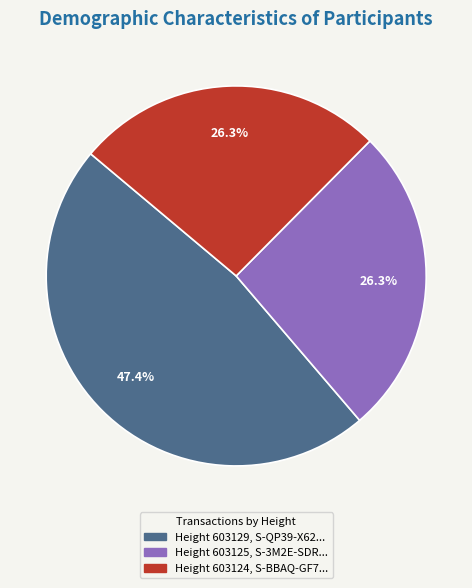

Count the number of slices in the pie.

3